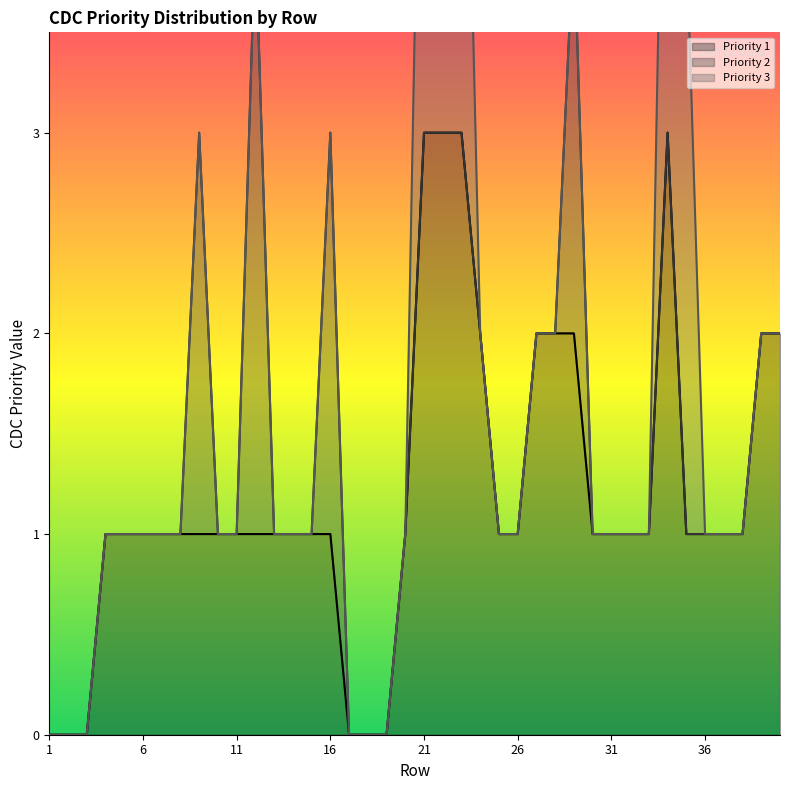

True or false: Priority 1 has more than 2 interior local peaks.

False